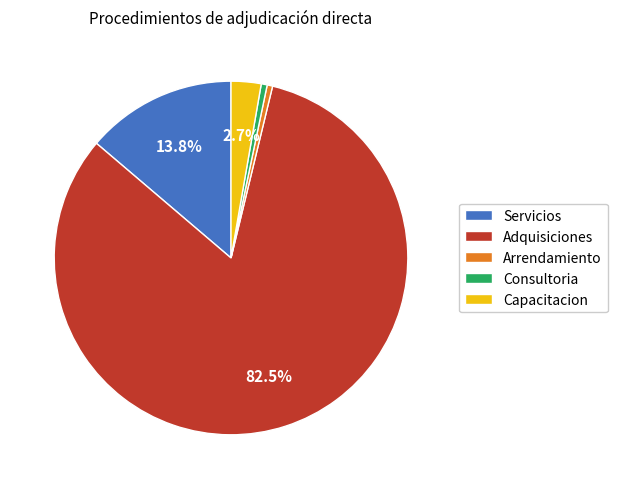

Is it true that Consultoria is 8% of the pie?

False